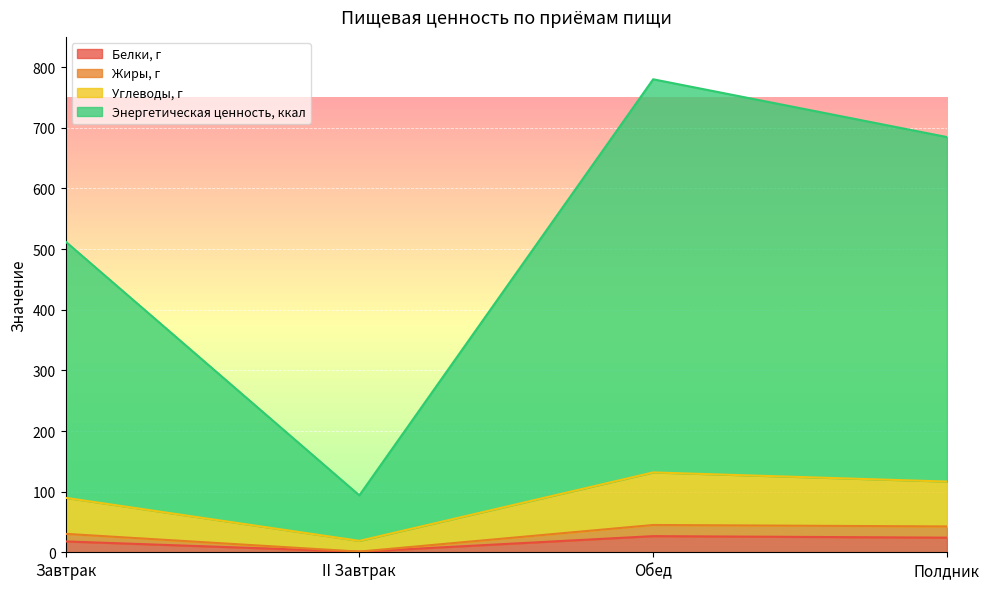

What is the total value across all series at Полдник?

684.8